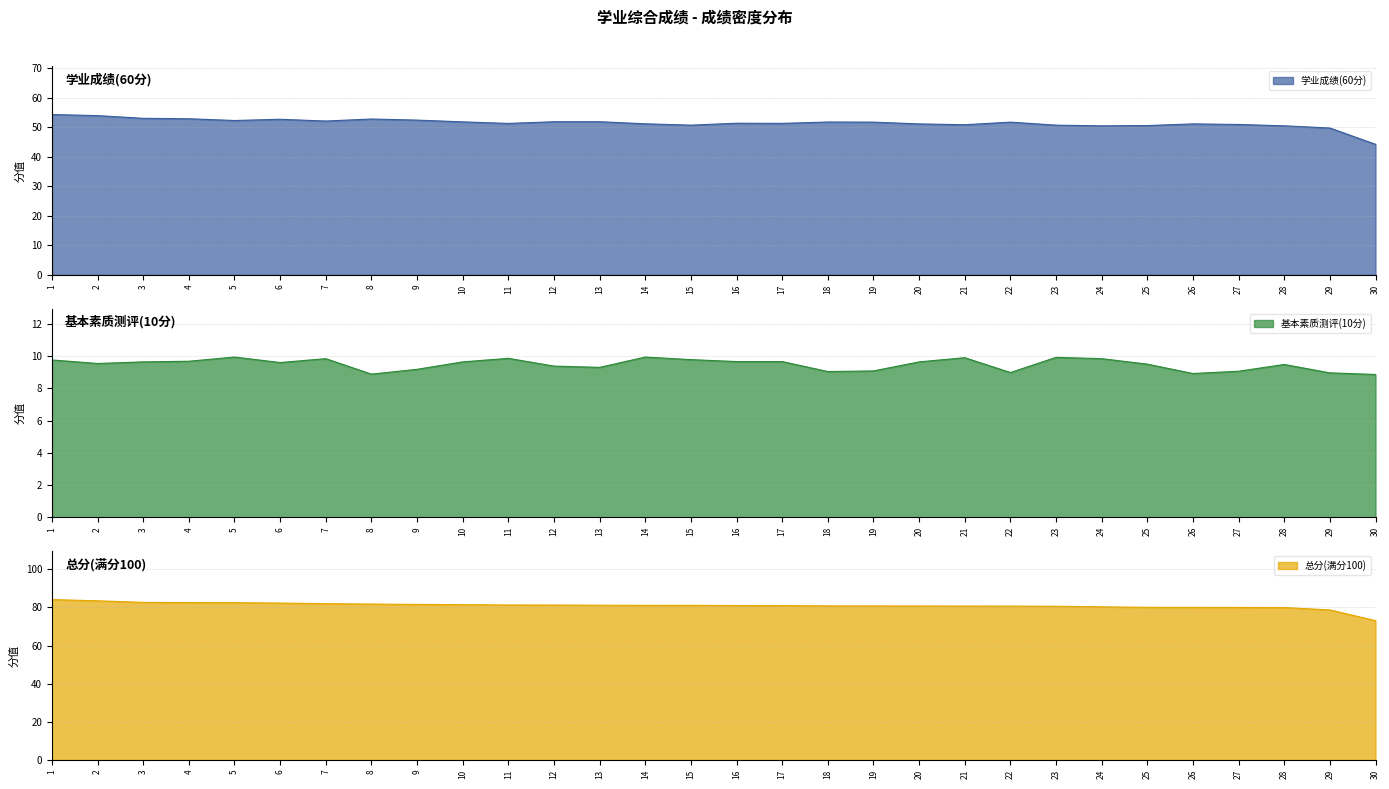

What is the value of the 学业成绩(60分) point at the 23rd from the left?

50.7